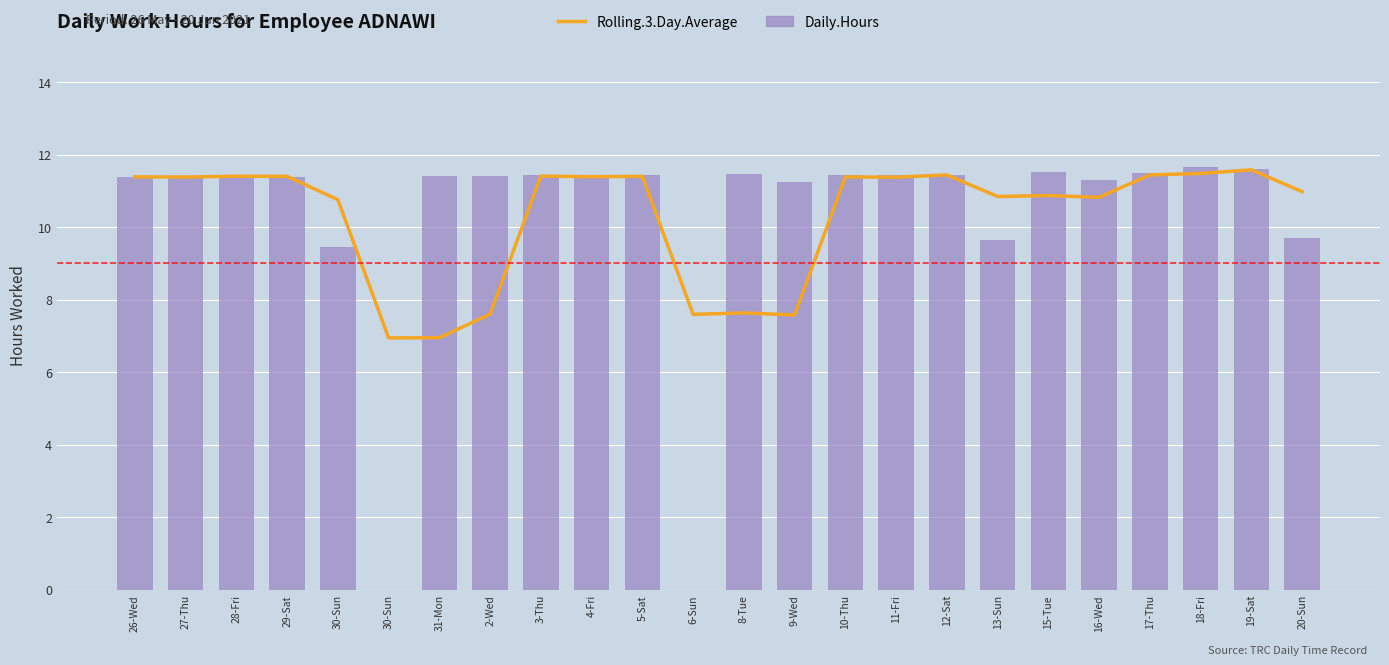

What is the total value across all series at 8-Tue?

19.1